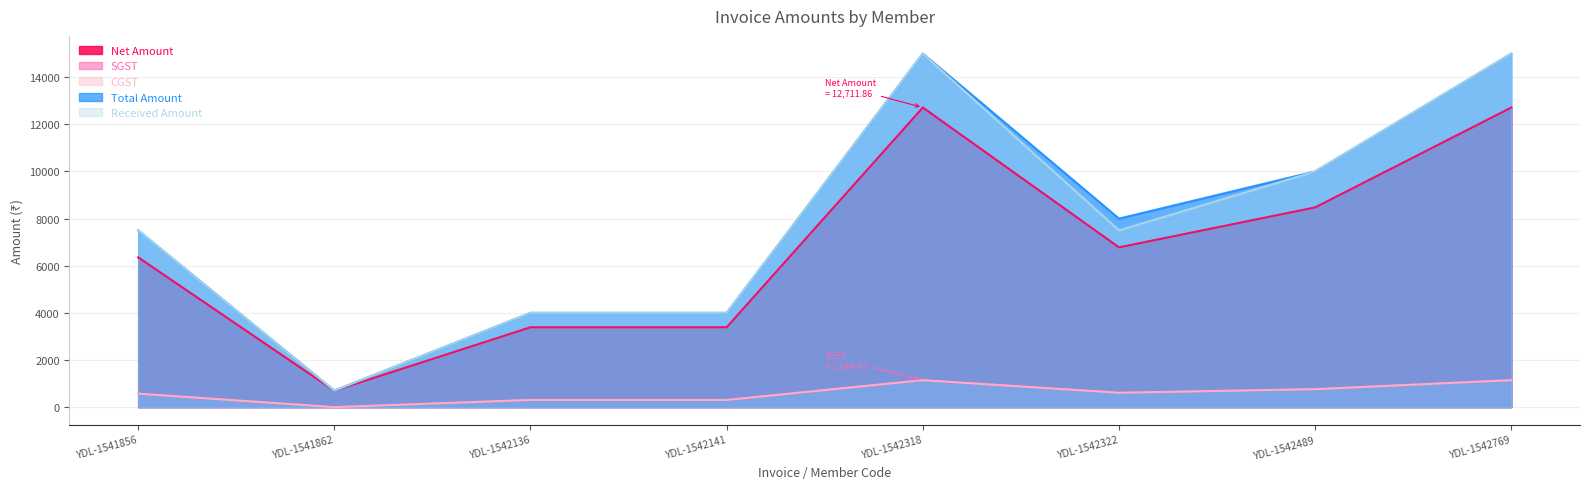

Between YDL-1541856 and YDL-1542769, which series saw the biggest shift?

Total Amount